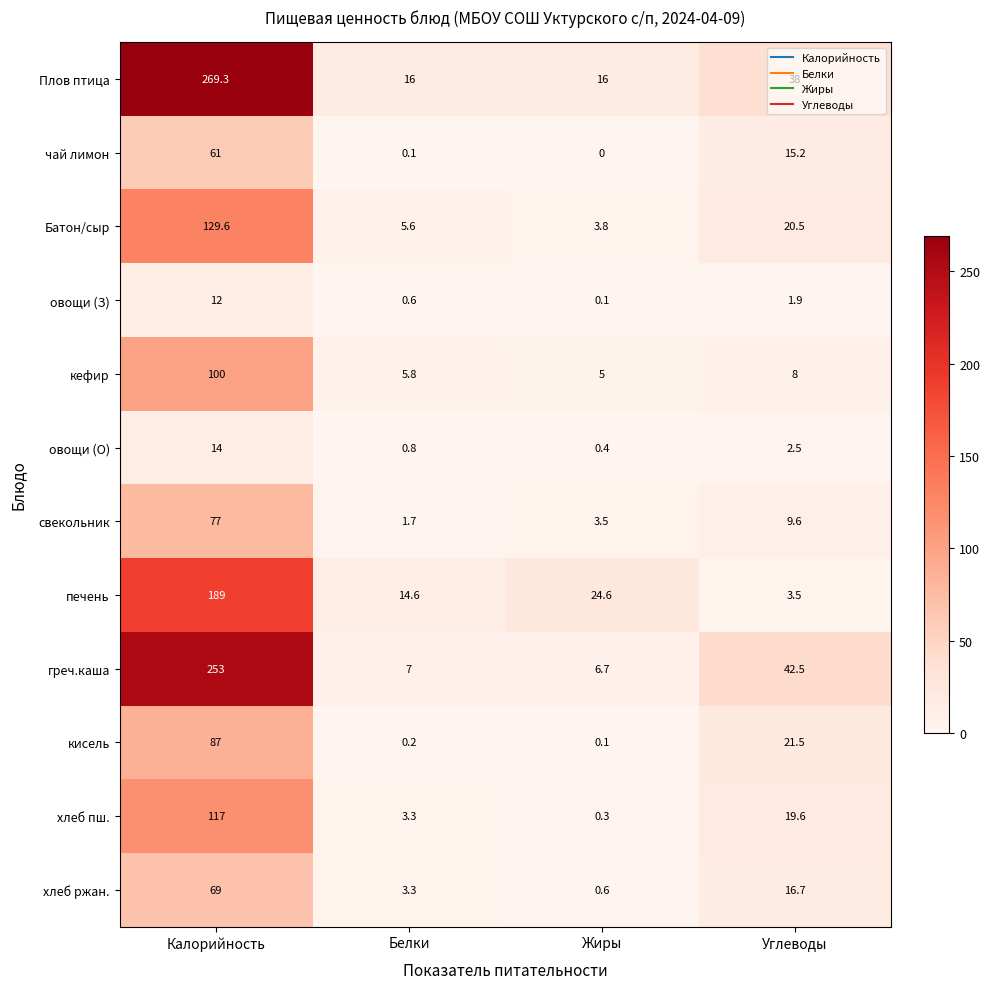

Which category has the lowest value across all series?

Жиры